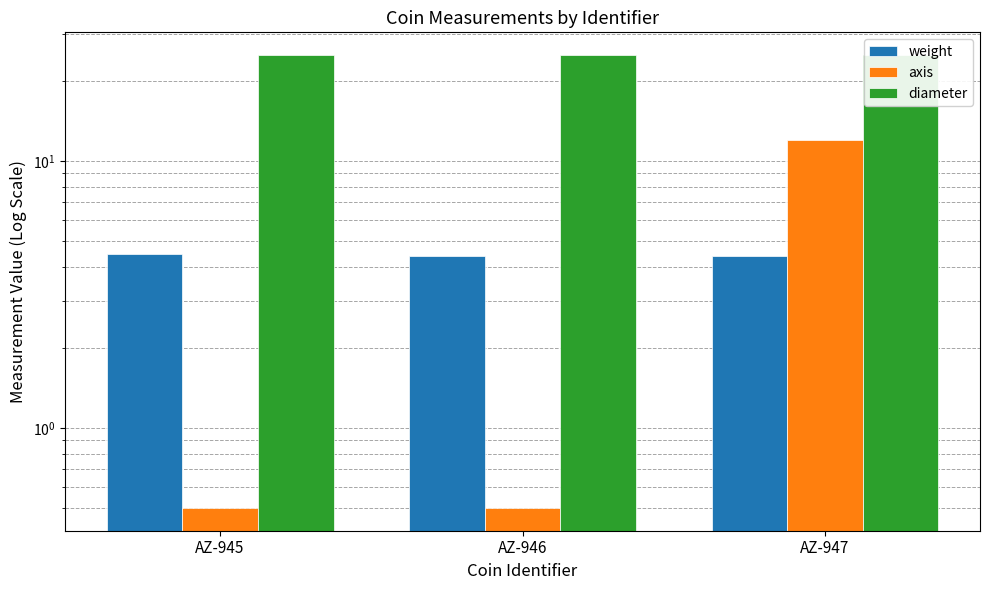

Reading left to right, extract all data points from this chart.

weight: 4.5	4.4	4.4
axis: 0.5	0.5	12.0
diameter: 25.0	25.0	25.0